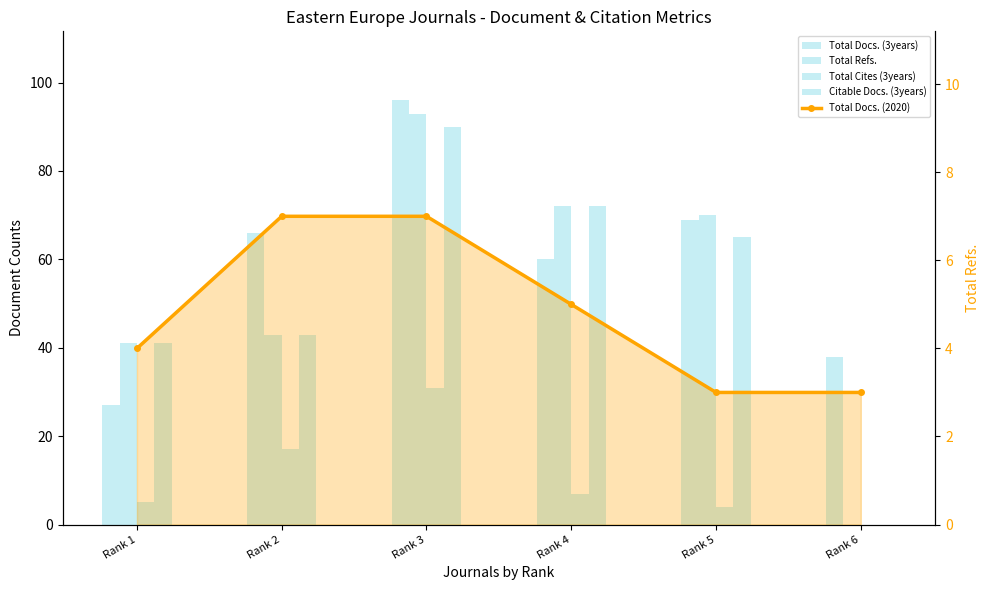

What is the average value of the Total Refs. series?

53